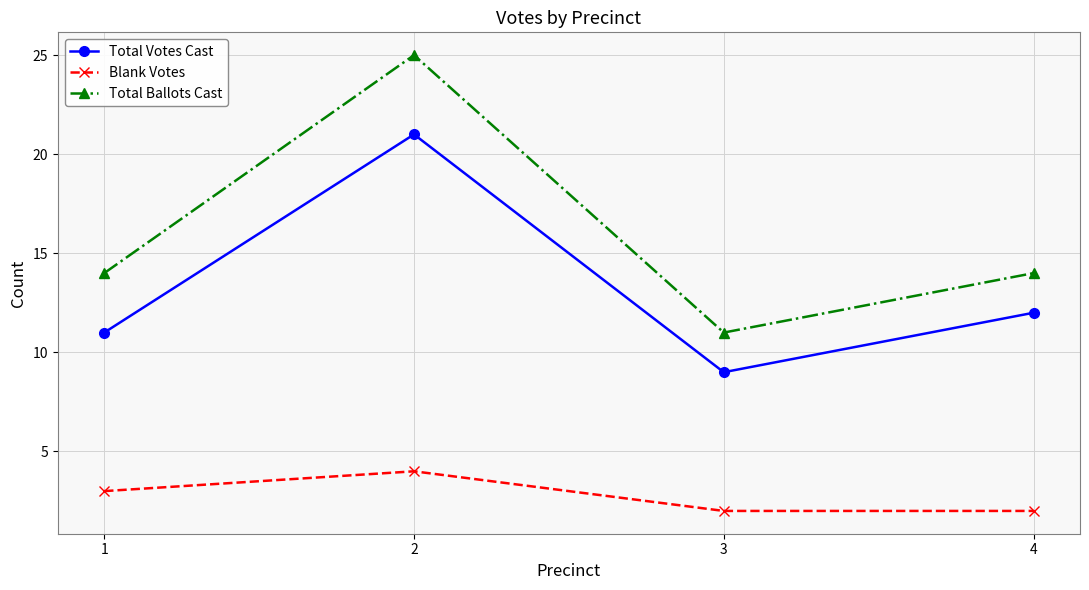

Is it true that Blank Votes equals 4 at 2?

True